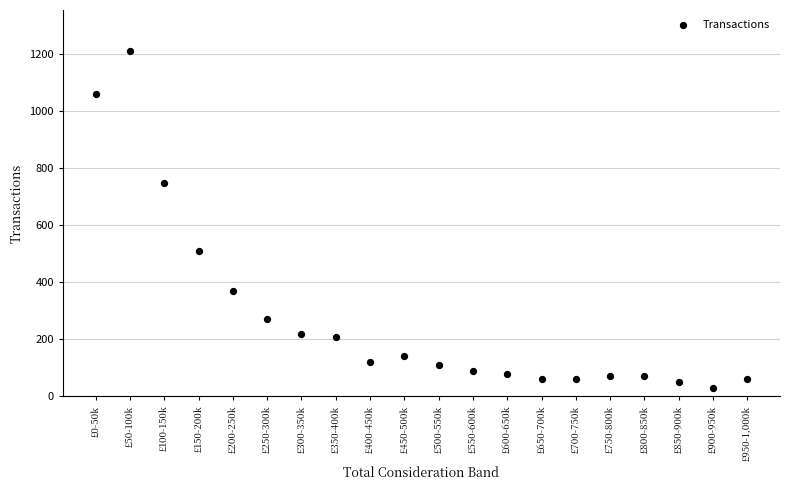

What Y value in the scatter plot is closest to 620?

510